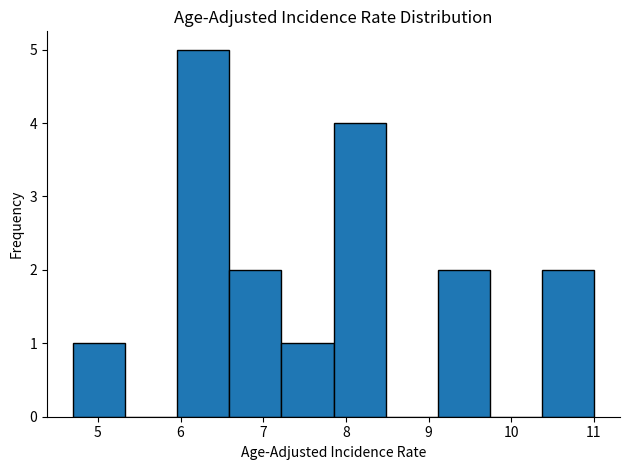

What is the height of the bar covering 5.96 to 6.59 on the x-axis? Neither the bar edges nor the heights are printed on the chart, so give them approximately, as read against the axes.

5